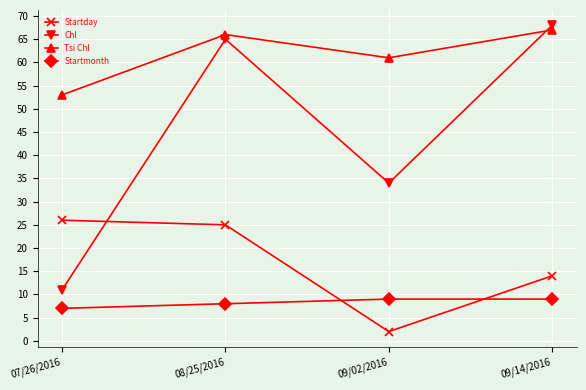

Which series has the largest range (max minus min)?

Chl